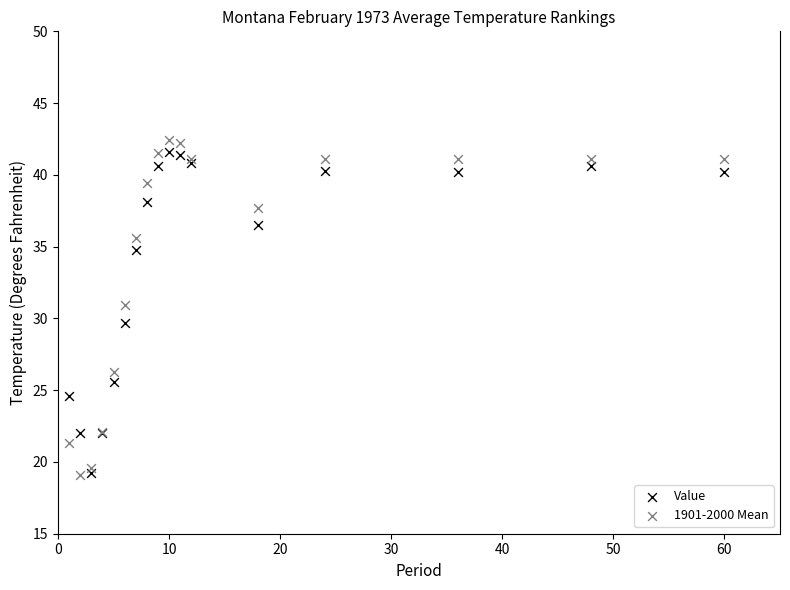

What is the X range (max minus min) for the scatter plot?

59.0